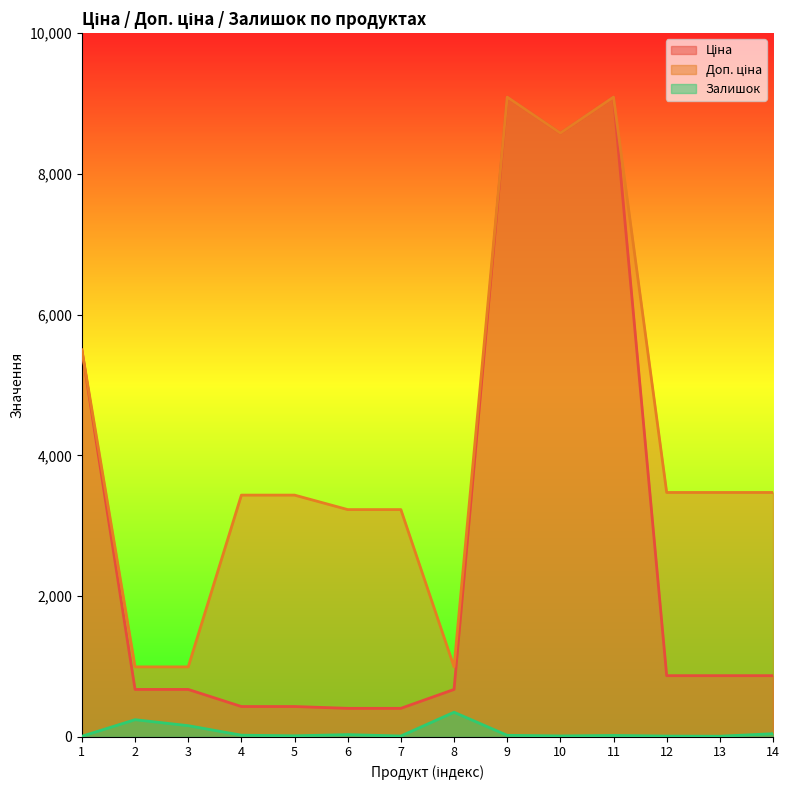

How many series are shown in this chart?

3